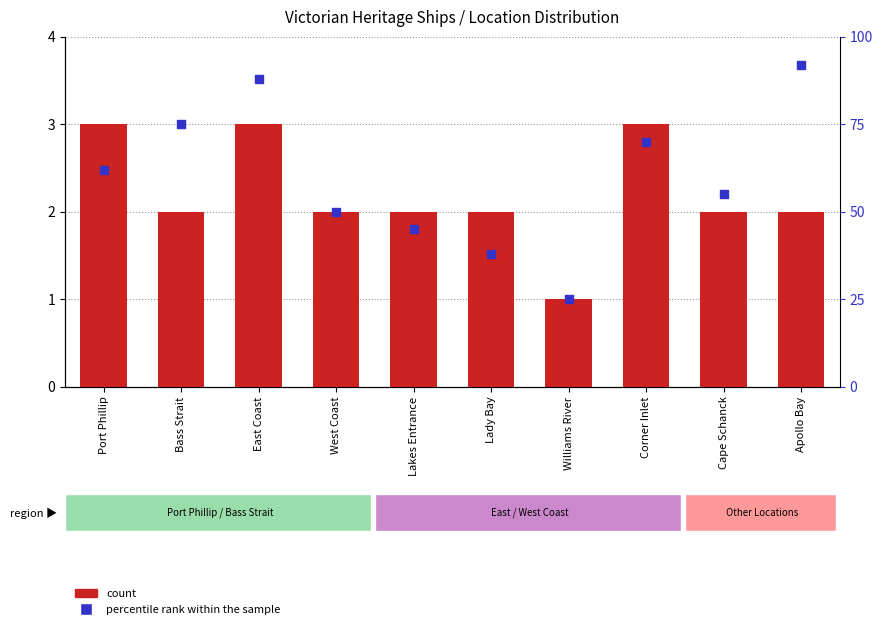

What are all the series names shown in the legend?

count, percentile rank within the sample